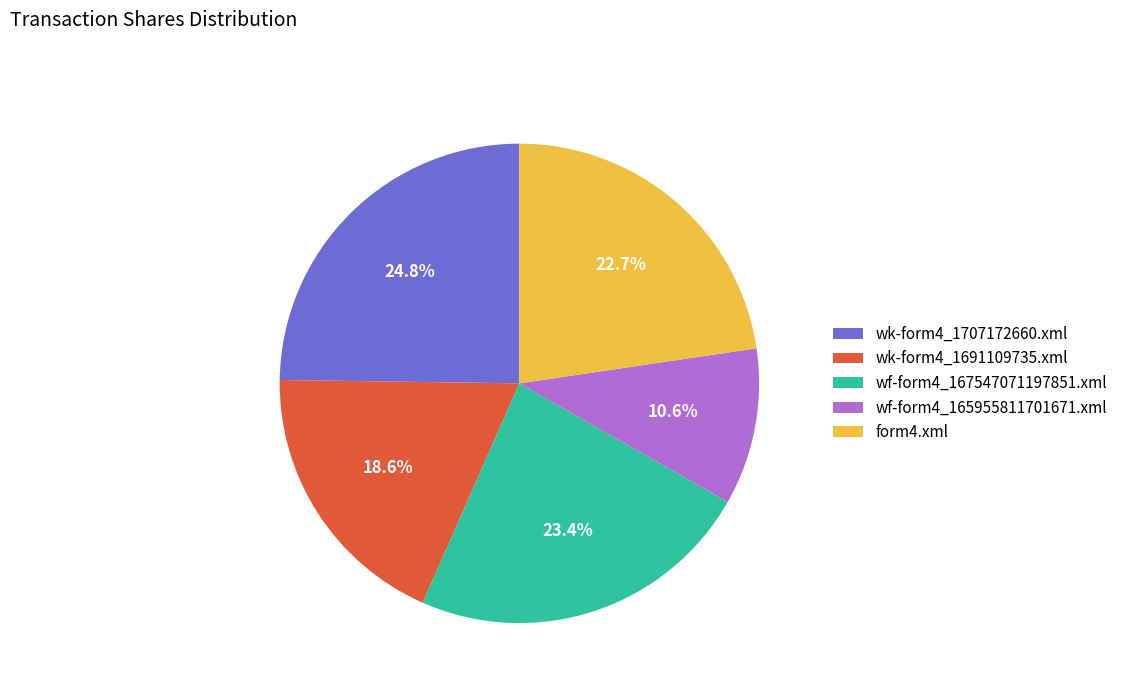

True or false: form4.xml accounts for 9% of the total.

False